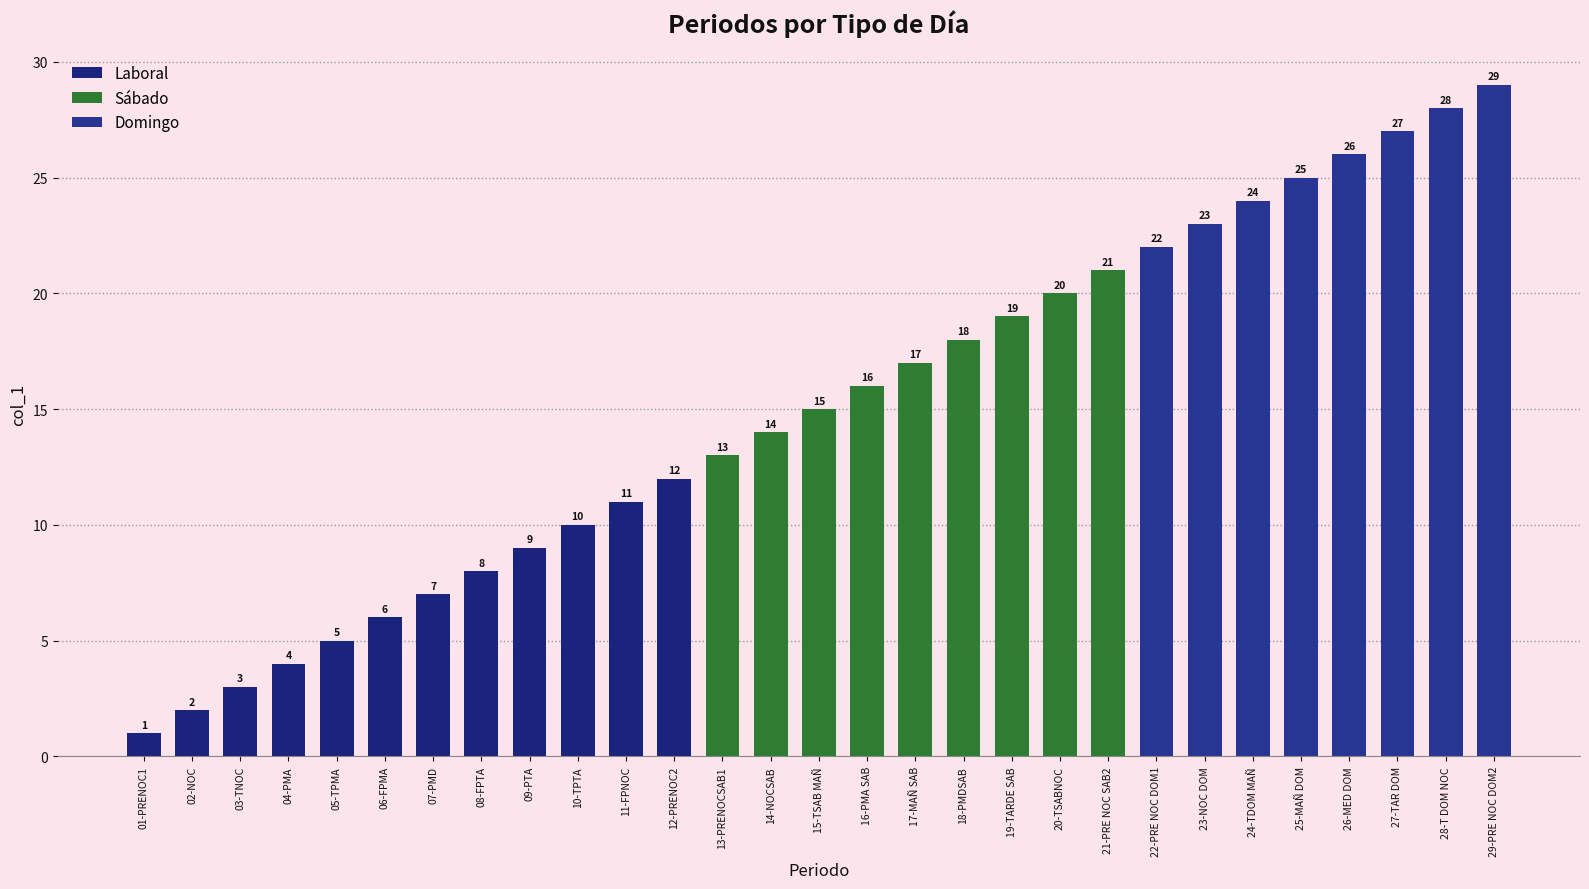

What is the average value?

15